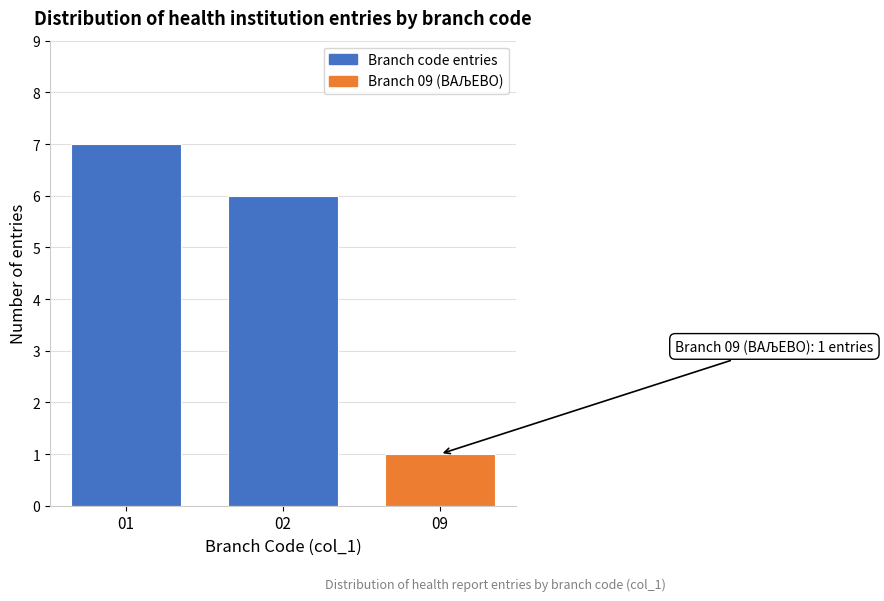

Reading left to right, list all the values displayed in this chart.

01=7	02=6	09=1